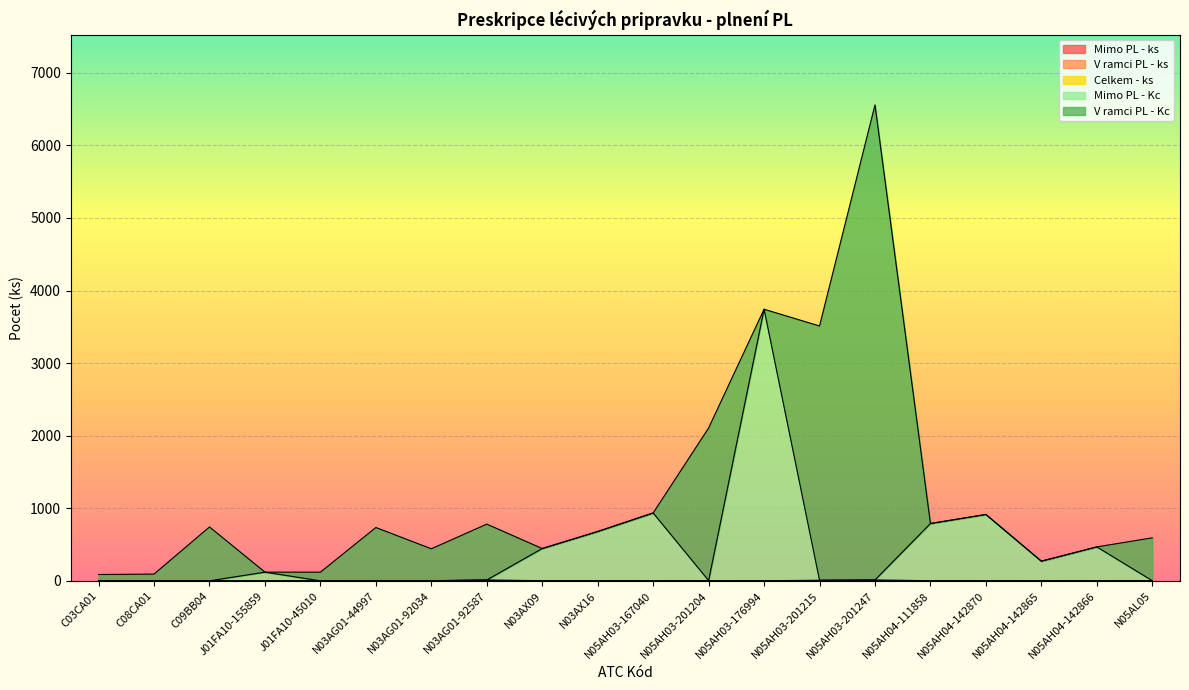

At which category is the sum across all series the highest?

N05AH03-201247